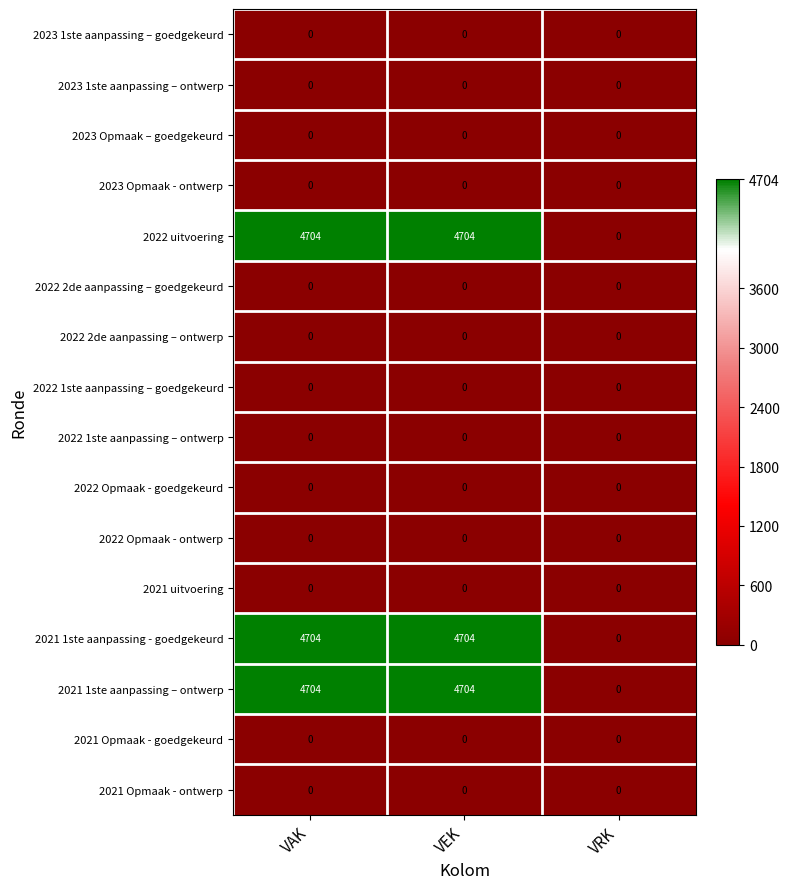

What is the total value across all series at VEK?

14112